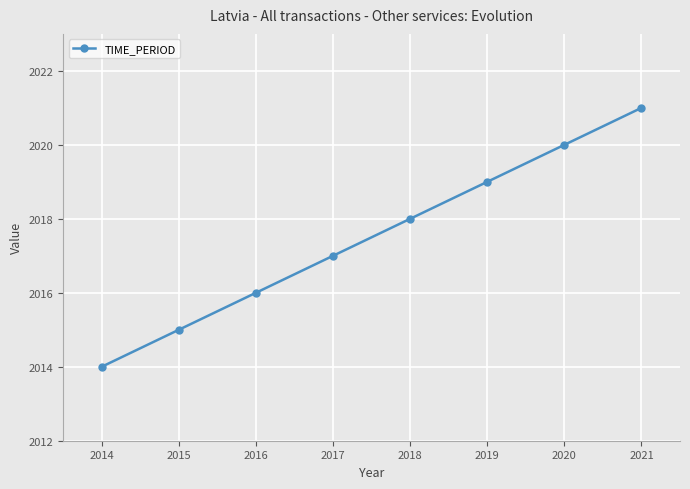

Reading right to left, transcribe all the data shown in this chart.

2021	2020	2019	2018	2017	2016	2015	2014